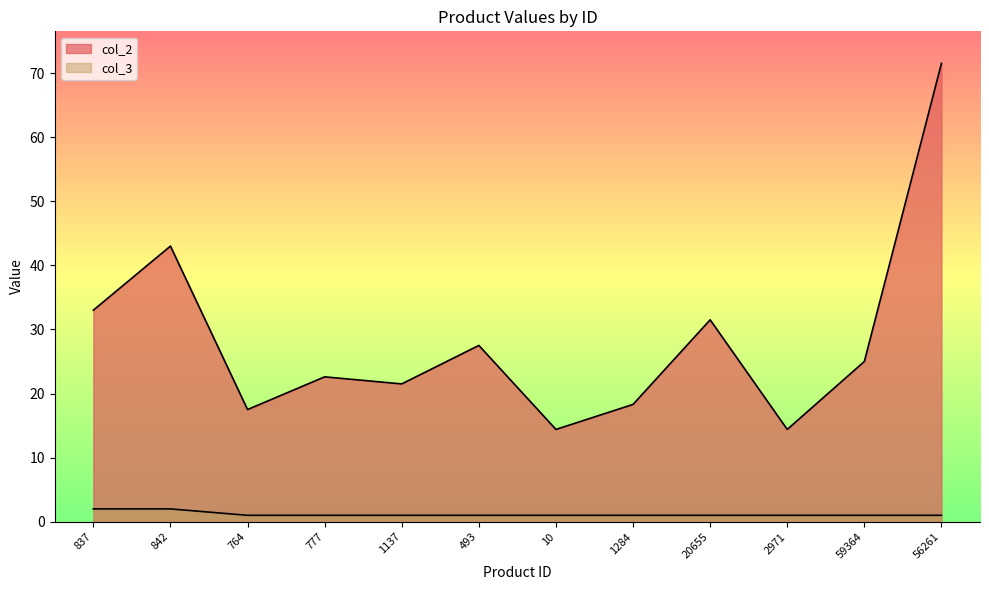

Reading left to right, list all the values displayed in this chart.

col_2: 837=33.0	842=43.0	764=17.5	777=22.6	1137=21.5	493=27.5	10=14.4	1284=18.3	20655=31.5	2971=14.4	59364=25.0	56261=71.5
col_3: 837=2.0	842=2.0	764=1.0	777=1.0	1137=1.0	493=1.0	10=1.0	1284=1.0	20655=1.0	2971=1.0	59364=1.0	56261=1.0